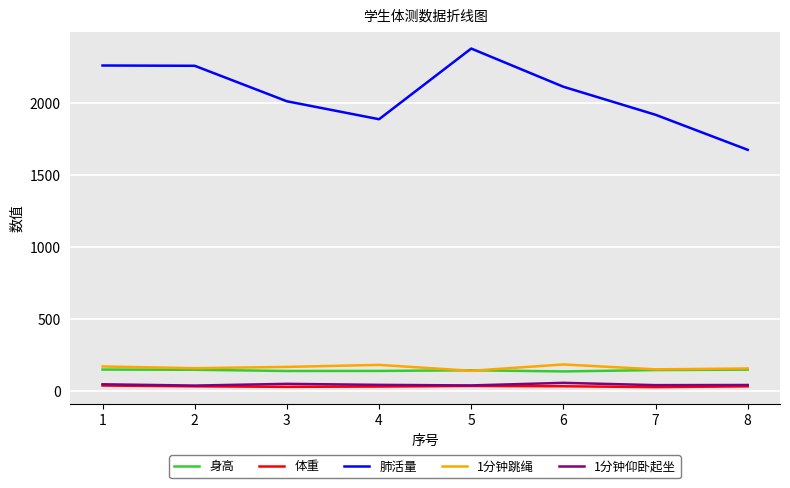

What is the difference between the highest and lowest values at 6?

2084.7